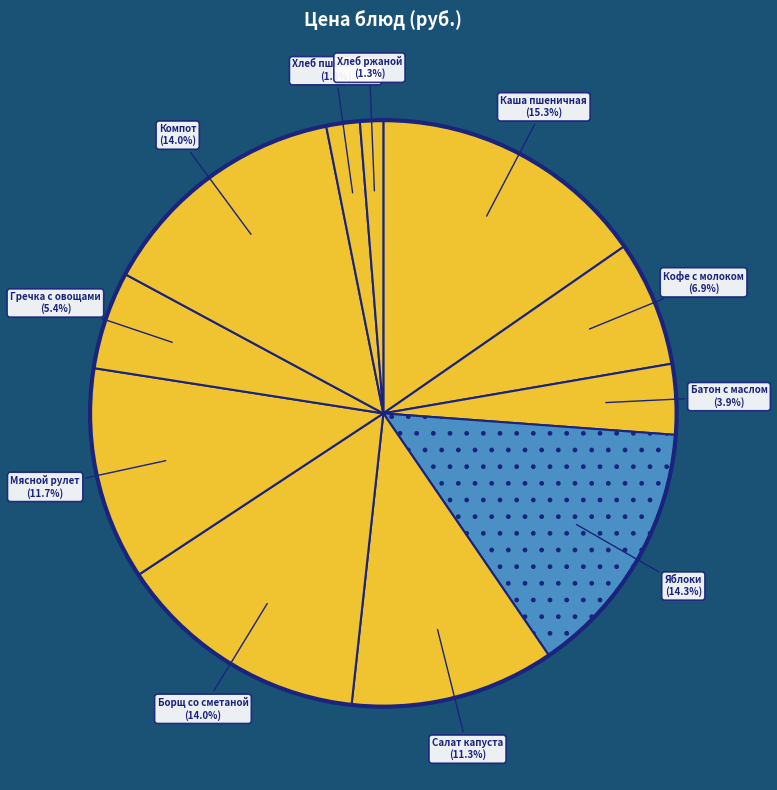

Rank the categories by value from highest to lowest.

Каша молочная пшеничная, яблоки, Компот из кураги, чернослива и изюма, Борщ со сметаной на м/б, Мясной рулет с луком и яйцом, салат из цветной капусты, кофейный напиток с молоком, Гречка рассыпчатая с овощами, батон со сливоч.маслом, Хлеб пшеничный, Хлеб ржаной